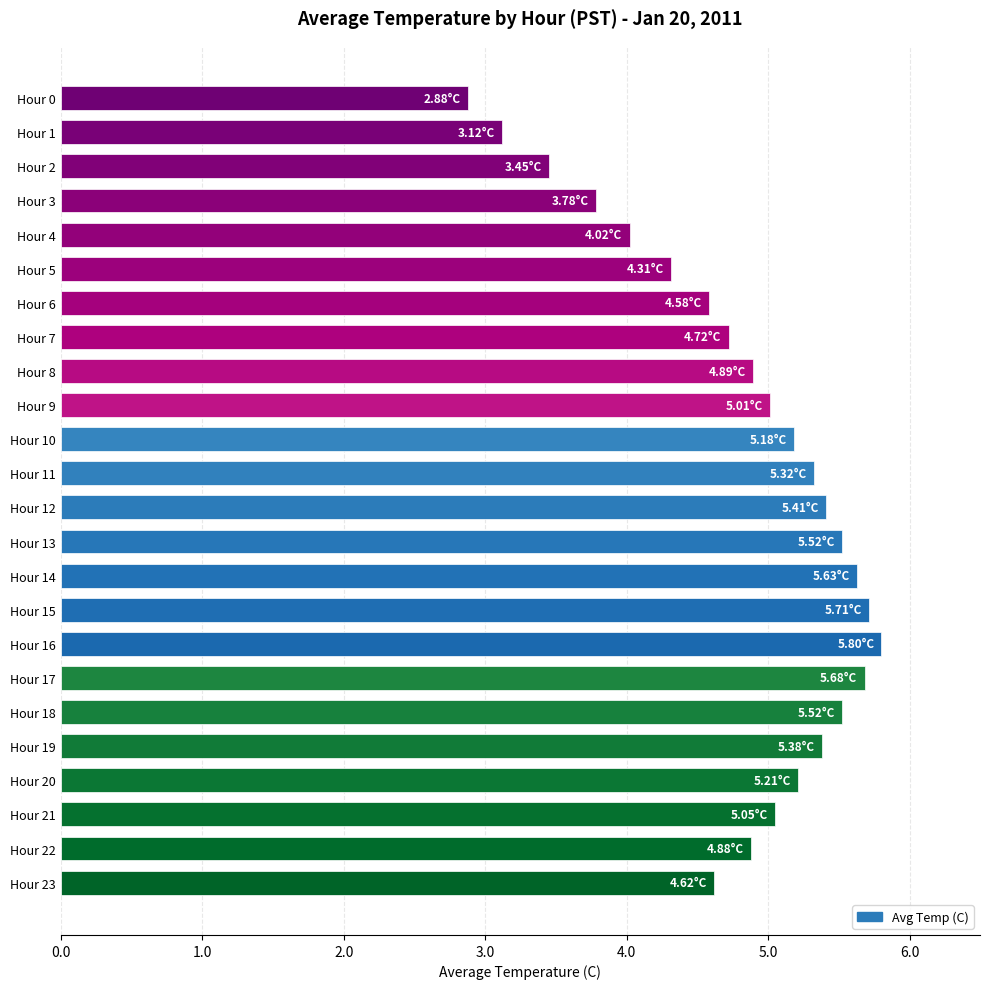

Where is the data nearest to the value 4?

Hour 4